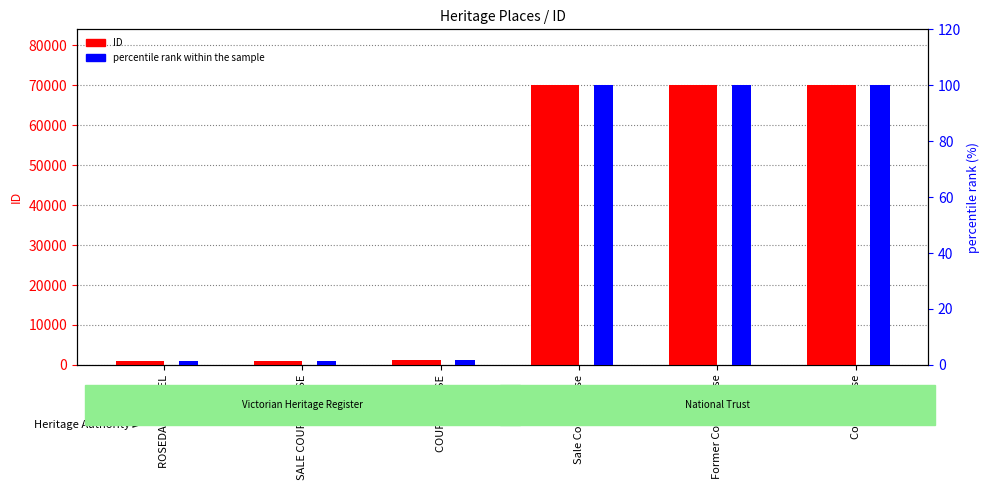

What is the total value across all series at Court House?

70120.0